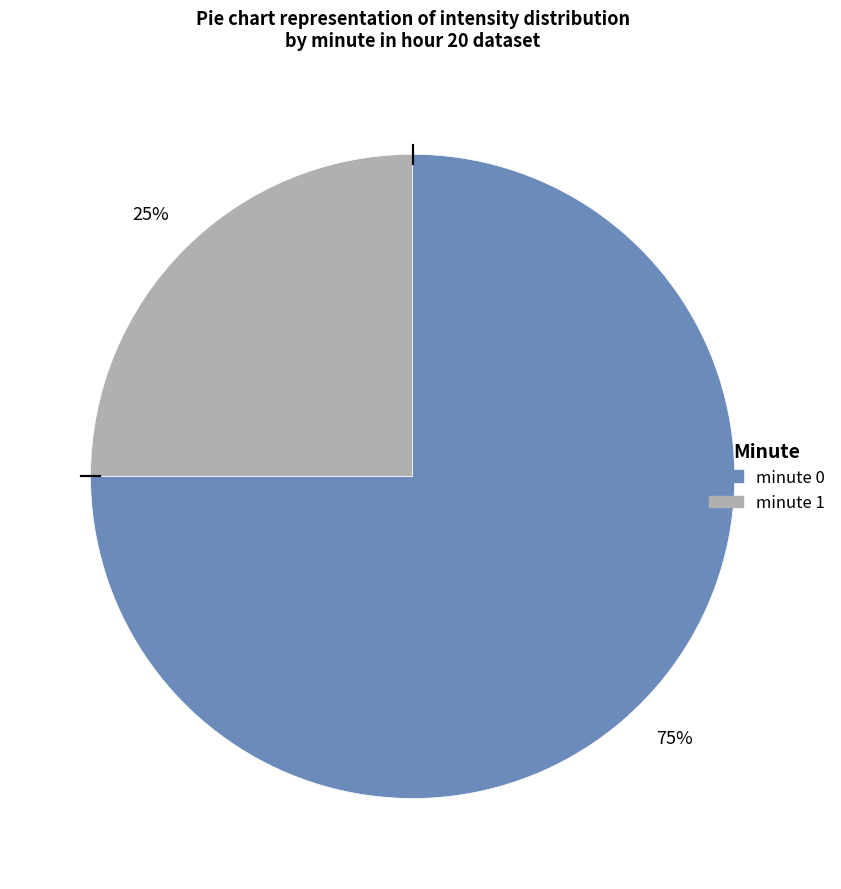

True or false: minute 0 accounts for 63% of the total.

False